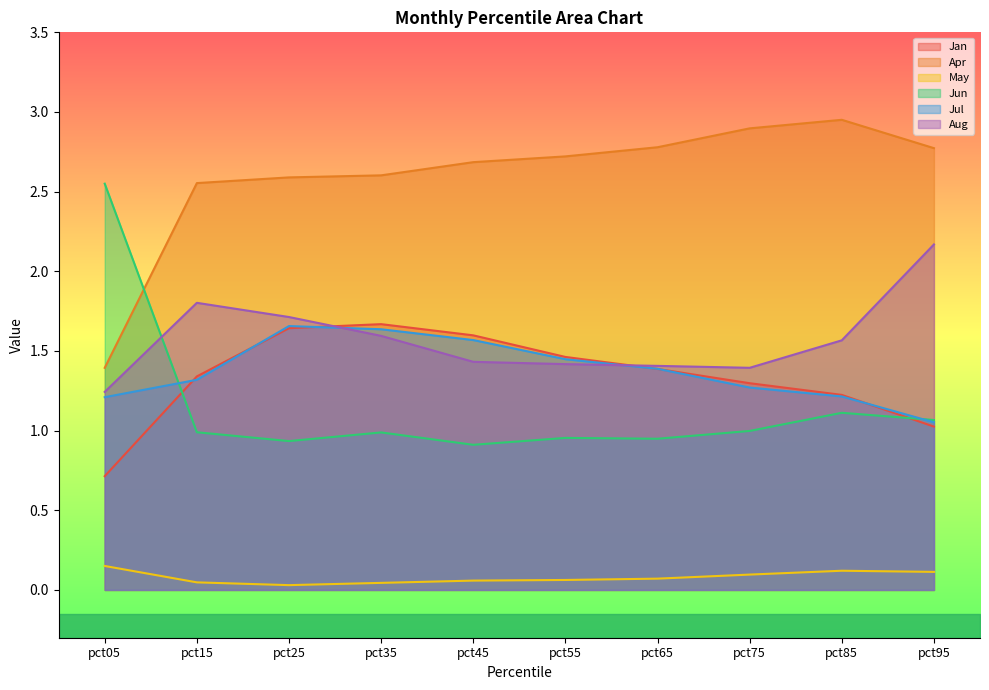

What is the value of the May point at the 9th from the left?

0.1